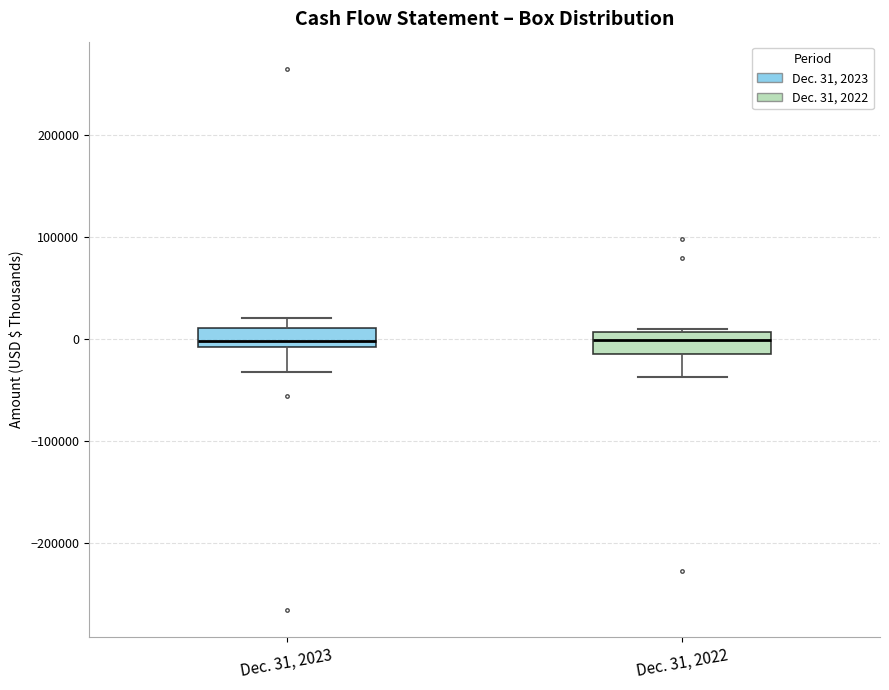

Reading left to right, read every box against the y-axis: the position of its median line, the range the box covers, and the ends of its whiskers. The values are not printed on the chart, so give them approximately, as read against the axis.

Dec. 31, 2023: median 0, box -10000 to 10000, whiskers -30000 to 20000
Dec. 31, 2022: median 0, box -10000 to 10000, whiskers -40000 to 10000